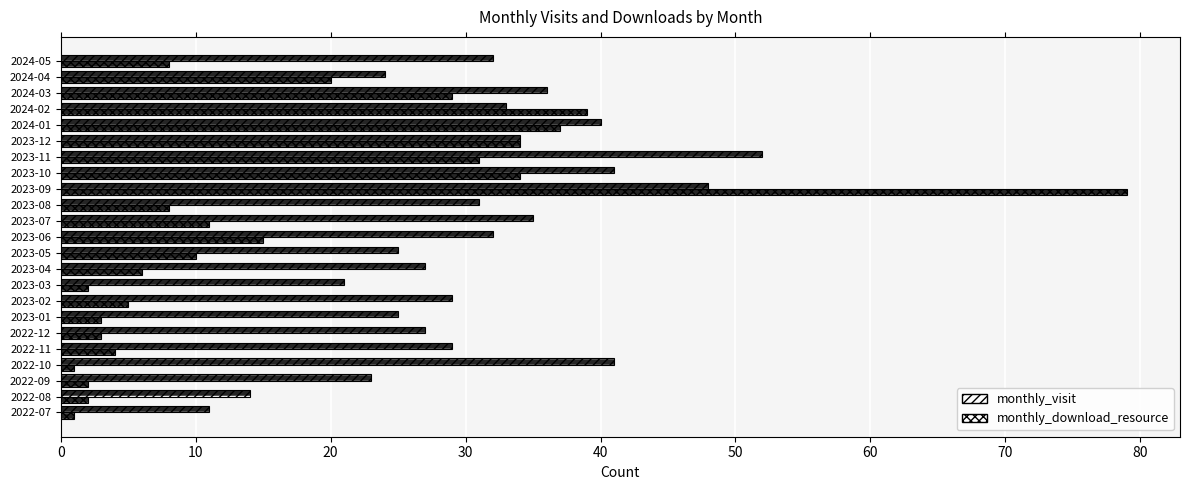

How many series are shown in this chart?

2